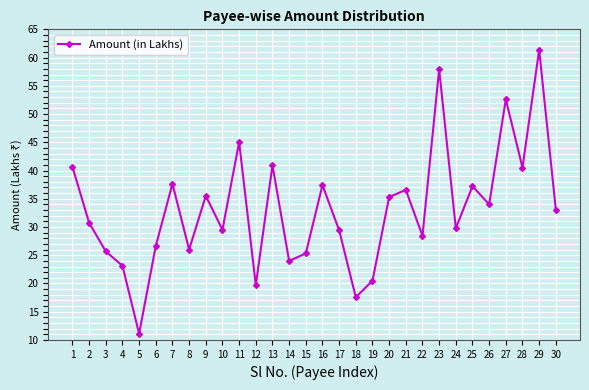

What is the smallest value displayed?

11.1